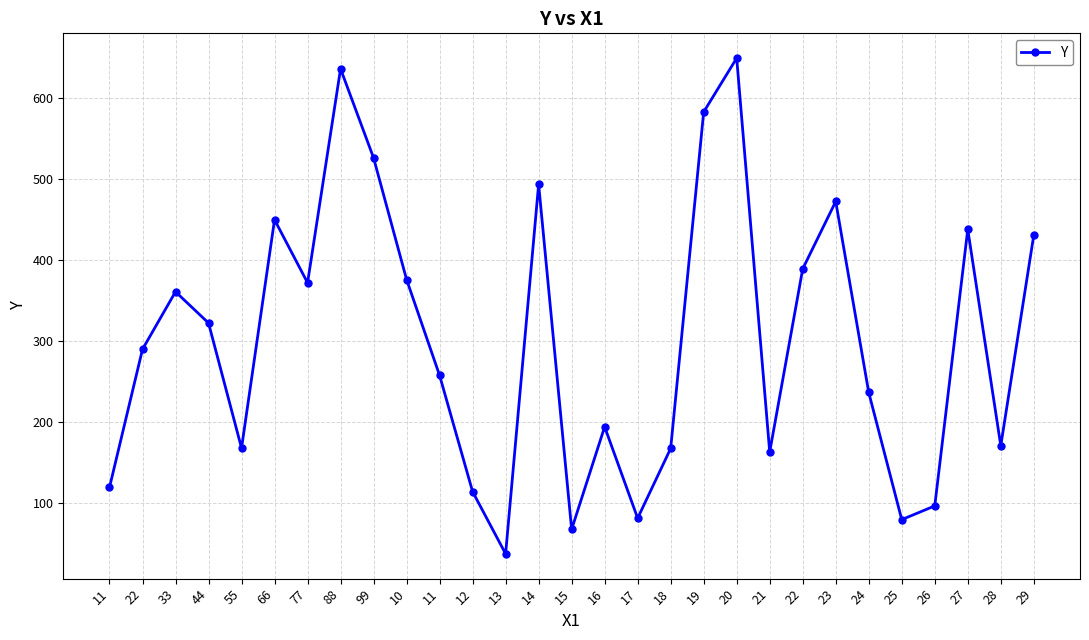

What is the value of the 1st point from the left?

119.4